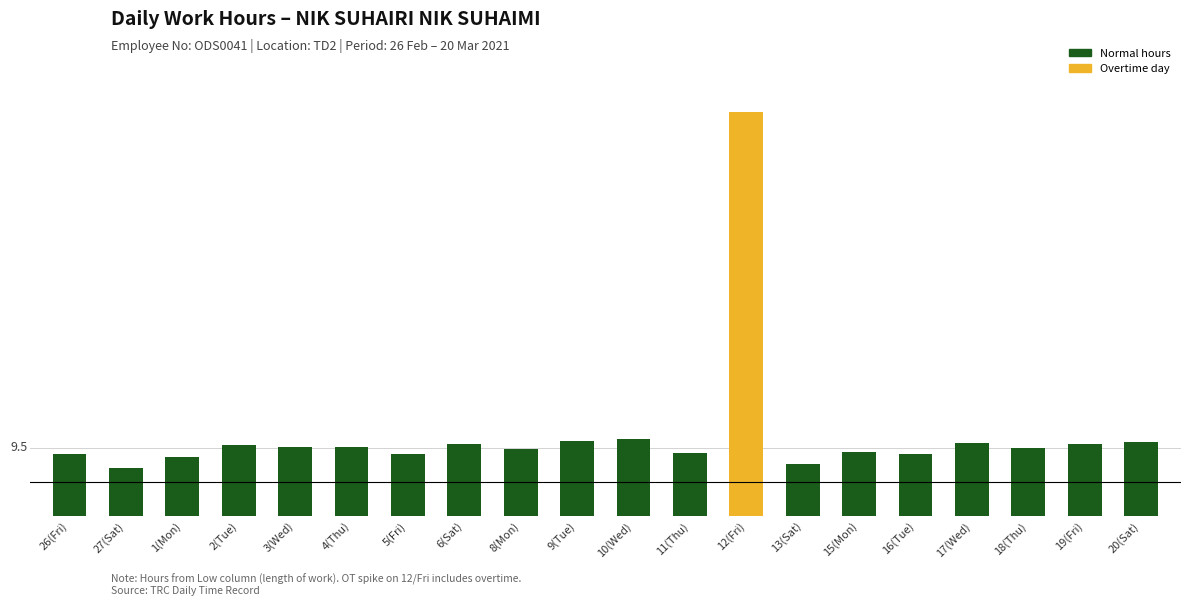

Reading left to right, transcribe all the data shown in this chart.

26(Fri)=9.4	27(Sat)=9.2	1(Mon)=9.4	2(Tue)=9.5	3(Wed)=9.5	4(Thu)=9.5	5(Fri)=9.4	6(Sat)=9.6	8(Mon)=9.5	9(Tue)=9.6	10(Wed)=9.6	11(Thu)=9.4	12(Fri)=14.4	13(Sat)=9.3	15(Mon)=9.4	16(Tue)=9.4	17(Wed)=9.6	18(Thu)=9.5	19(Fri)=9.6	20(Sat)=9.6